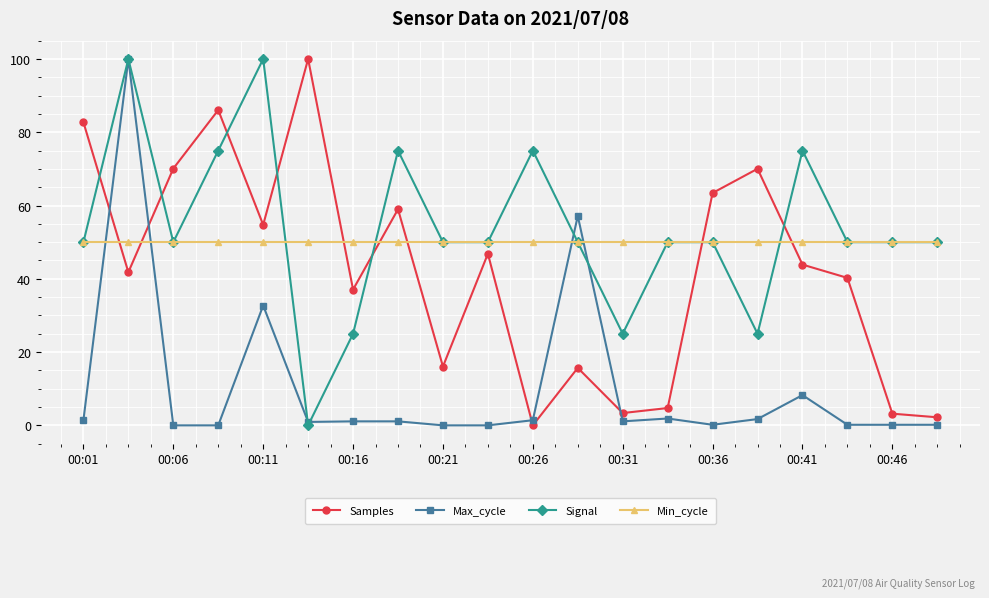

What is the value of the Signal point at the 11th from the left?

75.0